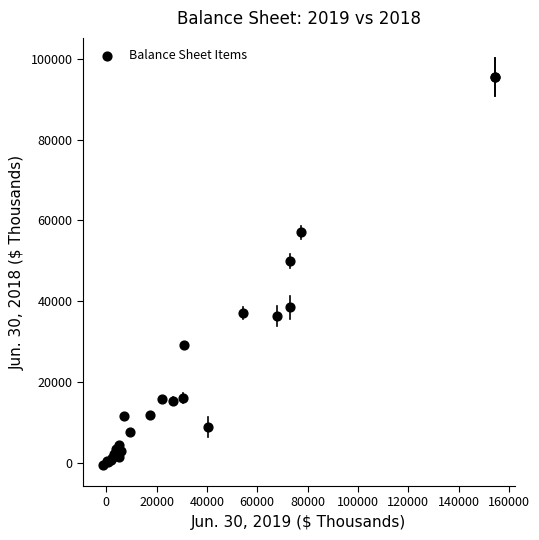

What Y value in the scatter plot is closest to 47381?

49950